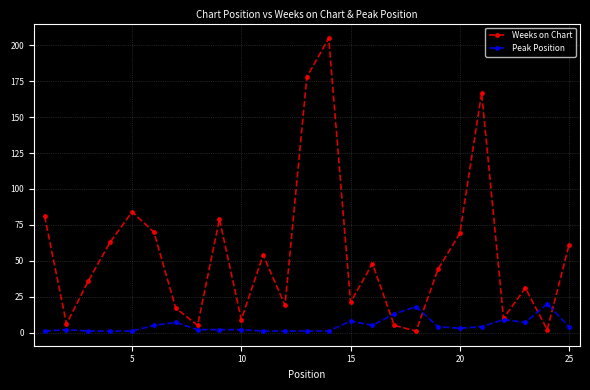

What is the maximum value shown in the chart?

205